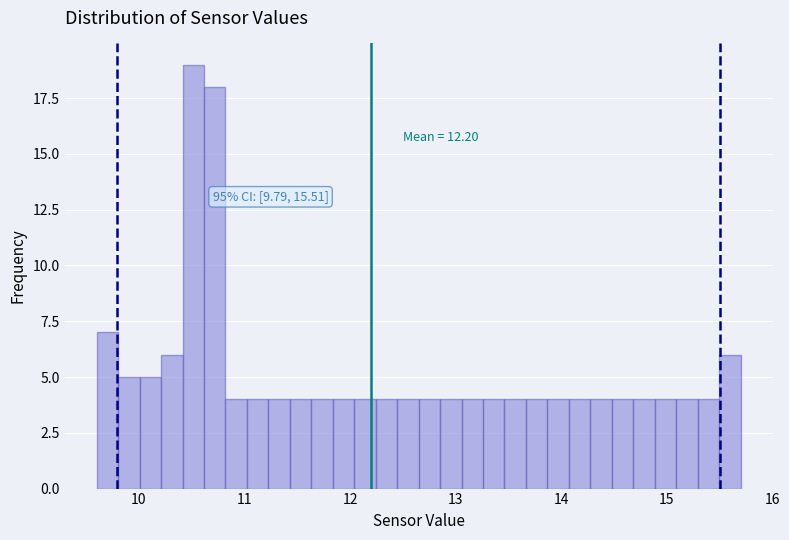

Around what value on the x-axis is the tallest bar? Give the approximate position of its centre, as read against the axis.

10.5